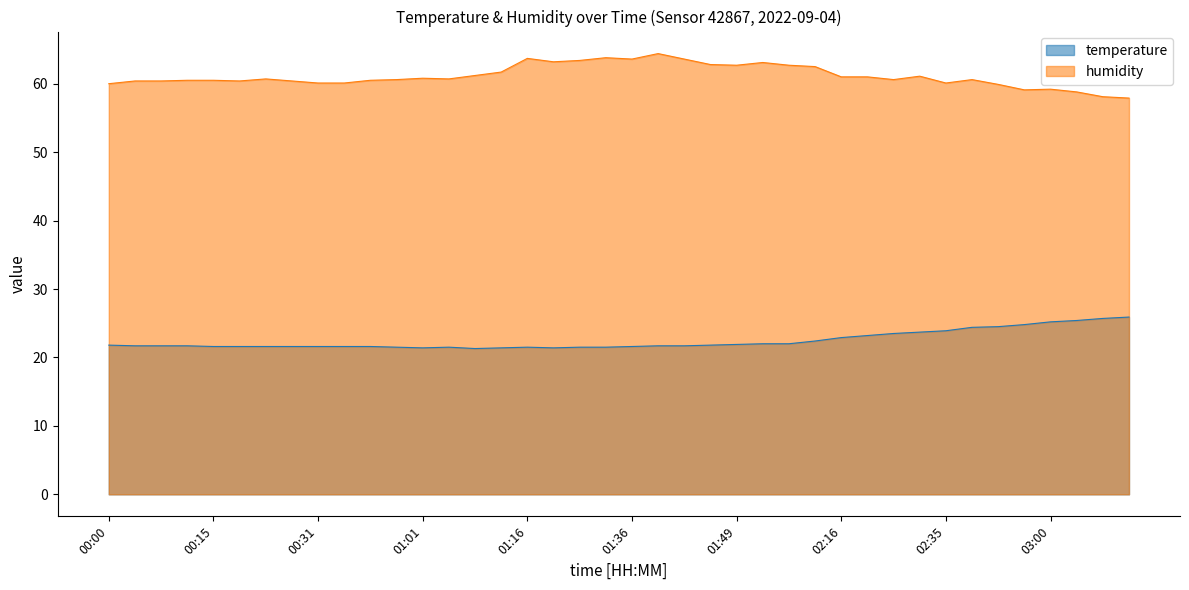

What is the sum of all temperature values?

899.3